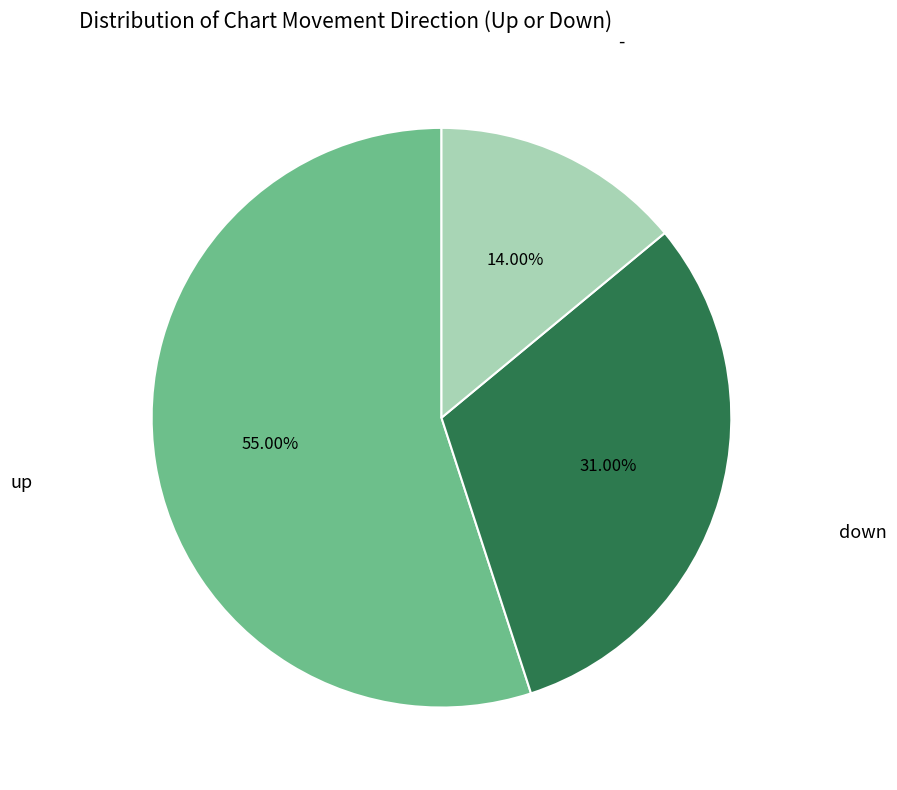

To the nearest percent, what percentage of the pie is up?

55%